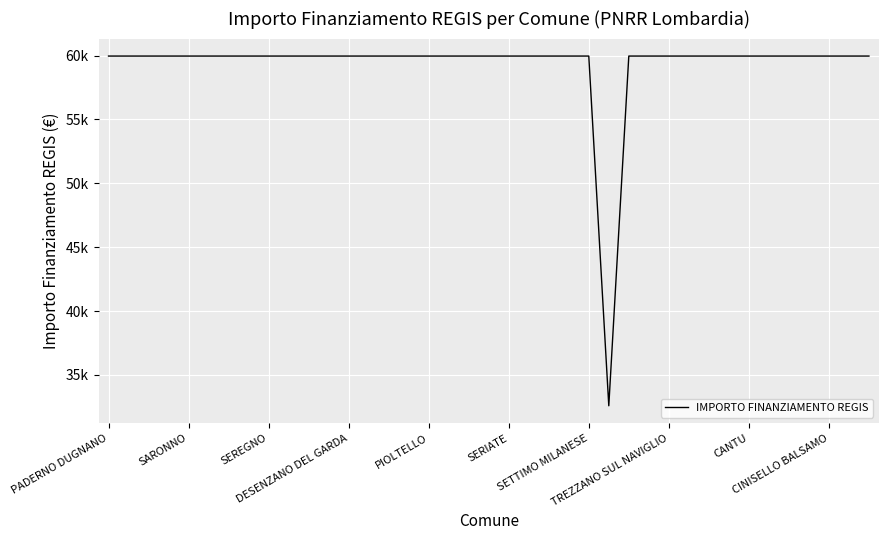

How many interior local valleys (lower than both neighbors) does the data have?

1